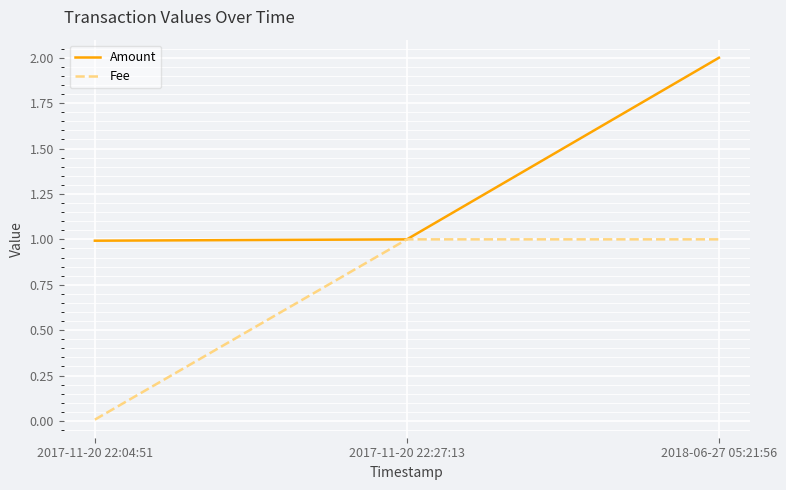

Which series has the largest total across all categories?

Amount